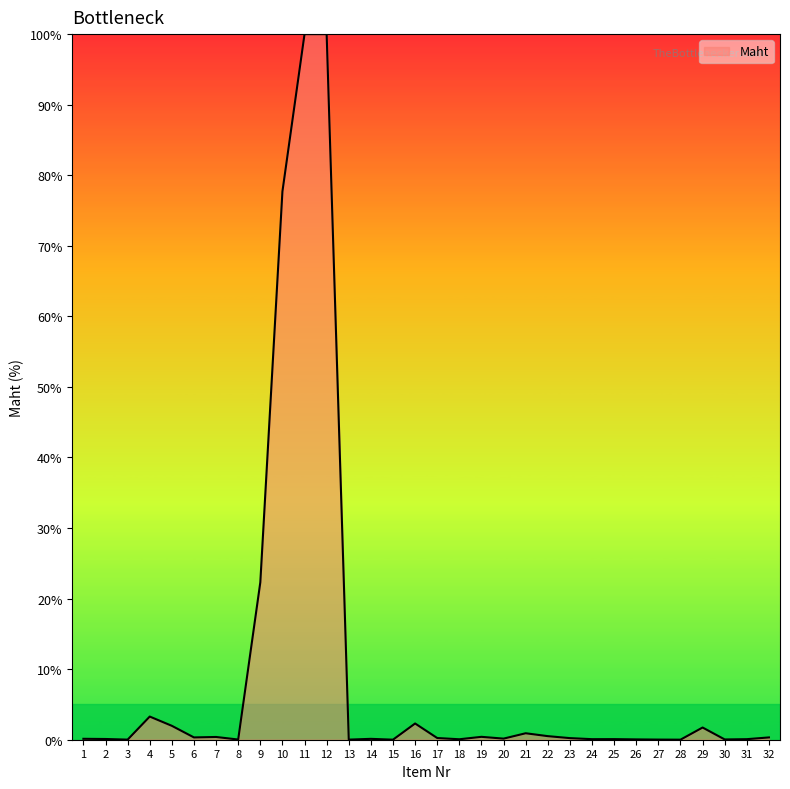

What is the greatest value displayed?

100.0